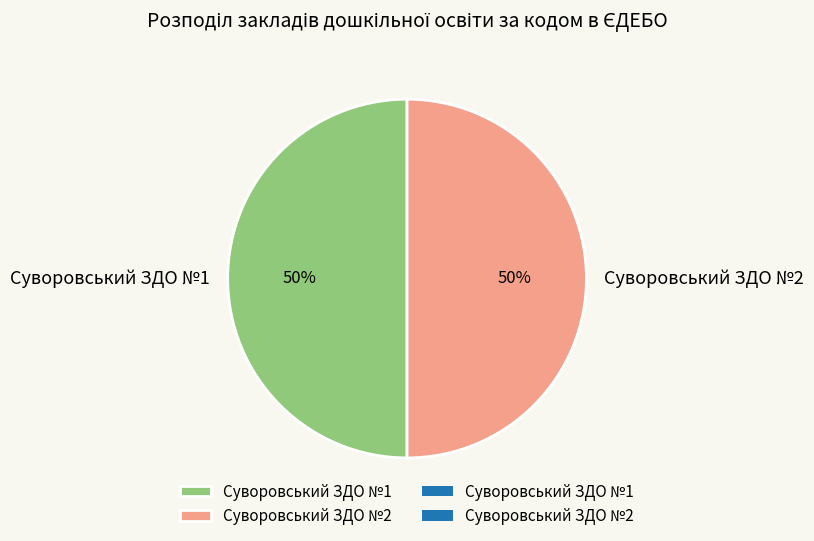

The Суворовський ЗДО №1 slice represents 50% of the pie. True or false?

True